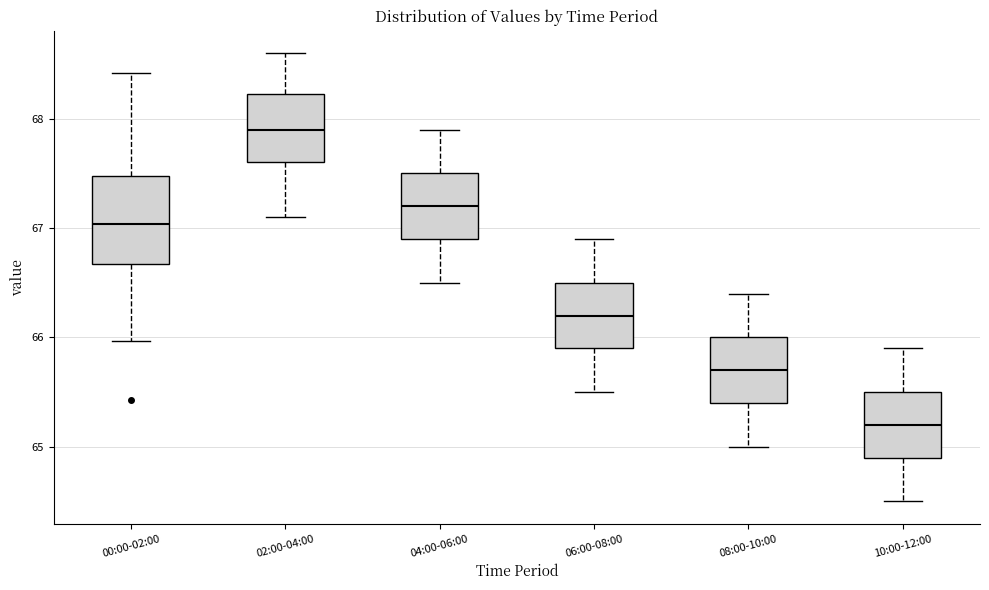

Where does the lower whisker of the box for 02:00-04:00 end on the y-axis? The values are not printed on the chart, so give them approximately, as read against the axis.

67.1